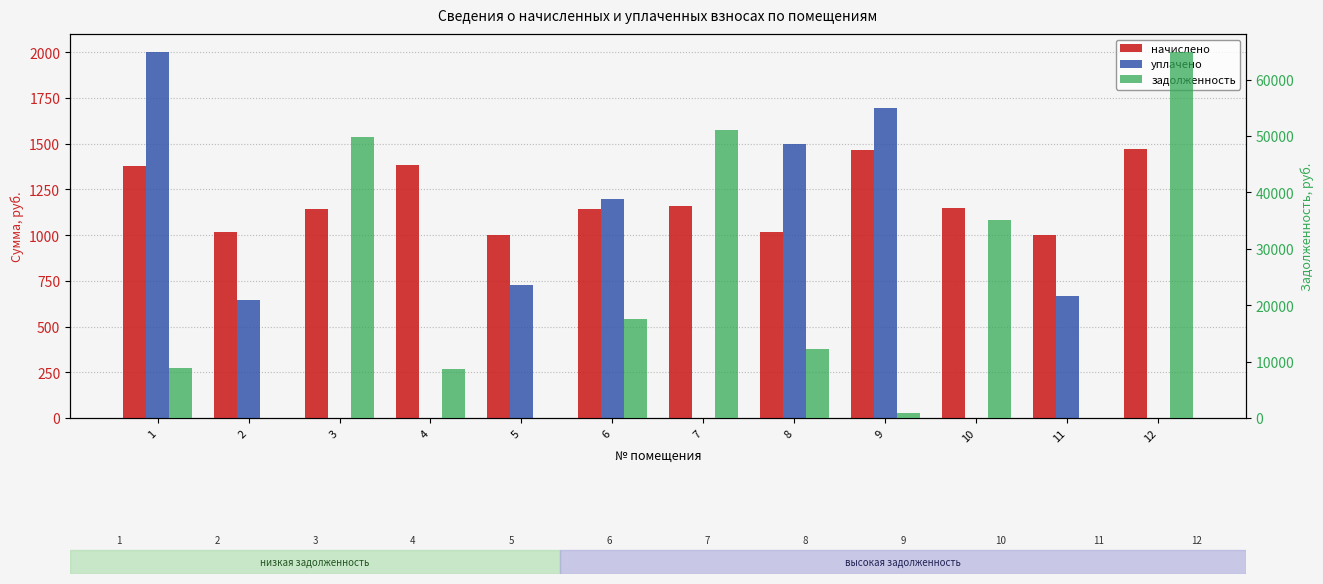

Reading left to right, list all the values displayed in this chart.

начислено: 1=1378.4	2=1015.1	3=1140.6	4=1382.8	5=1001.9	6=1145.0	7=1158.2	8=1015.1	9=1464.3	10=1147.2	11=1001.9	12=1470.9
уплачено: 1=2000.0	2=643.5	3=0.0	4=0.0	5=728.0	6=1200.0	7=0.0	8=1500.0	9=1698.0	10=0.0	11=667.9	12=0.0
задолженность: 1=8866.9	2=0.0	3=49817.6	4=8620.2	5=0.0	6=17606.4	7=51045.8	8=12264.2	9=827.9	10=35062.1	11=0.0	12=64826.8